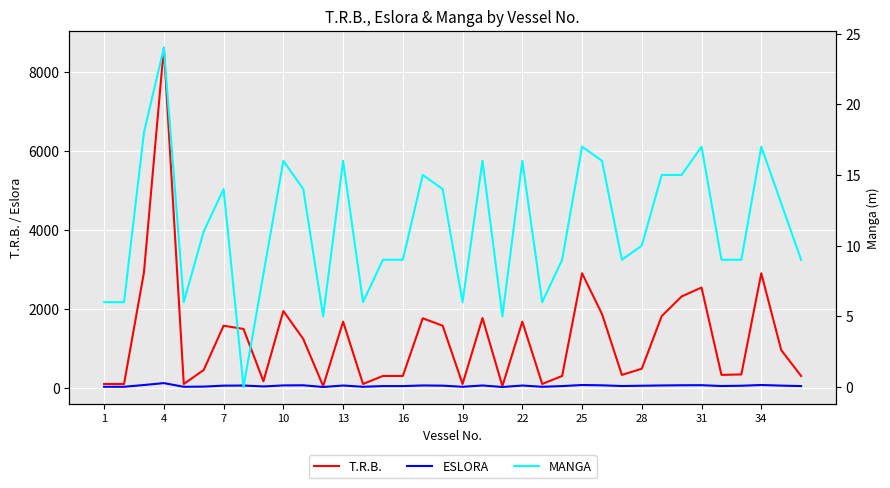

What is the spread (max minus min) of values at 16?

289.0